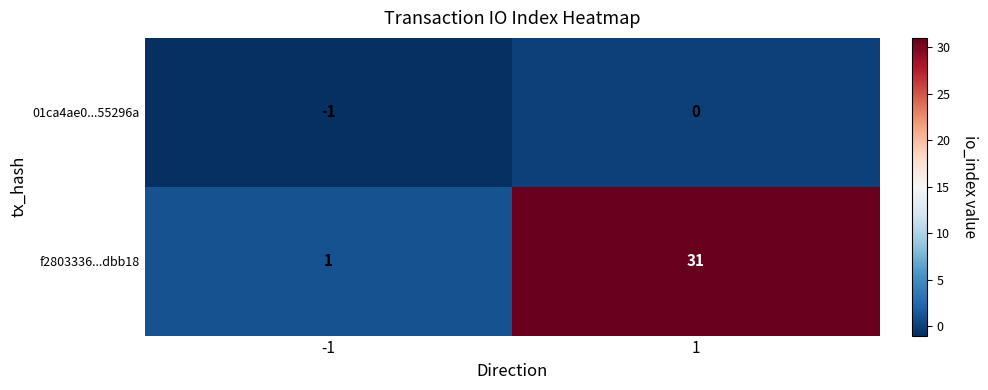

How many distinct data groups are displayed?

2